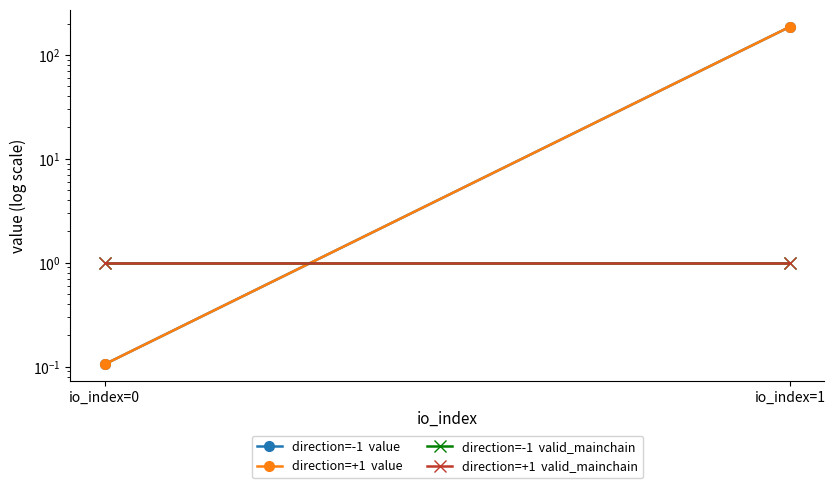

Reading left to right, what are all the values shown in this chart?

direction=-1  value: 0.1	187.0
direction=+1  value: 0.1	187.0
direction=-1  valid_mainchain: 1.0	1.0
direction=+1  valid_mainchain: 1.0	1.0